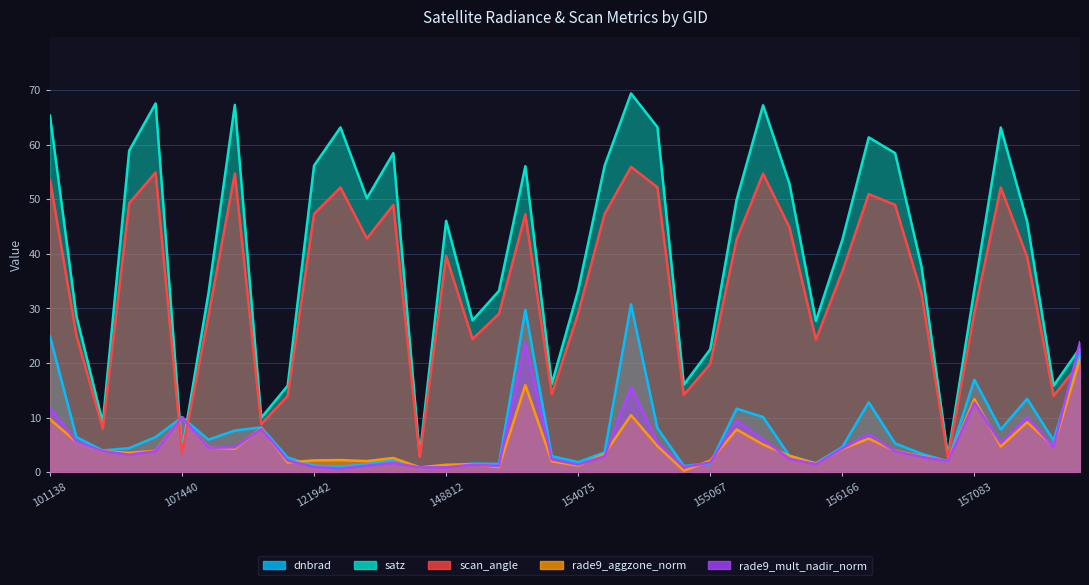

What is the value of the scan_angle point at the 30th from the left?

24.3